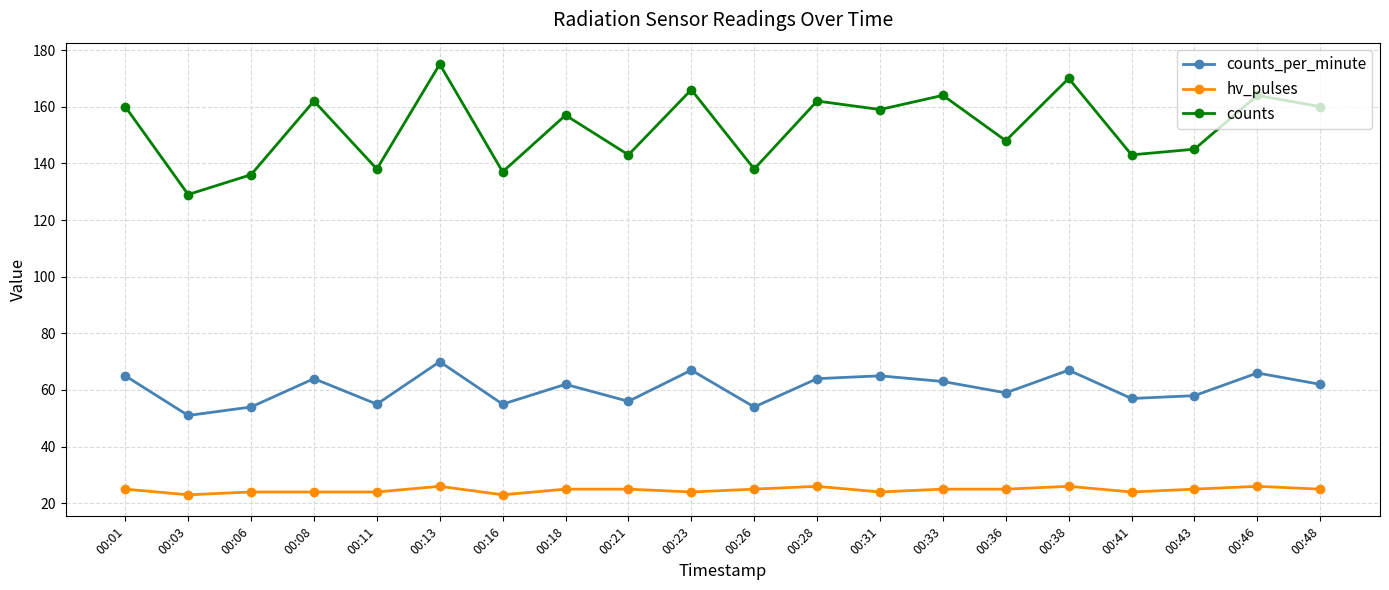

How many distinct data groups are displayed?

3